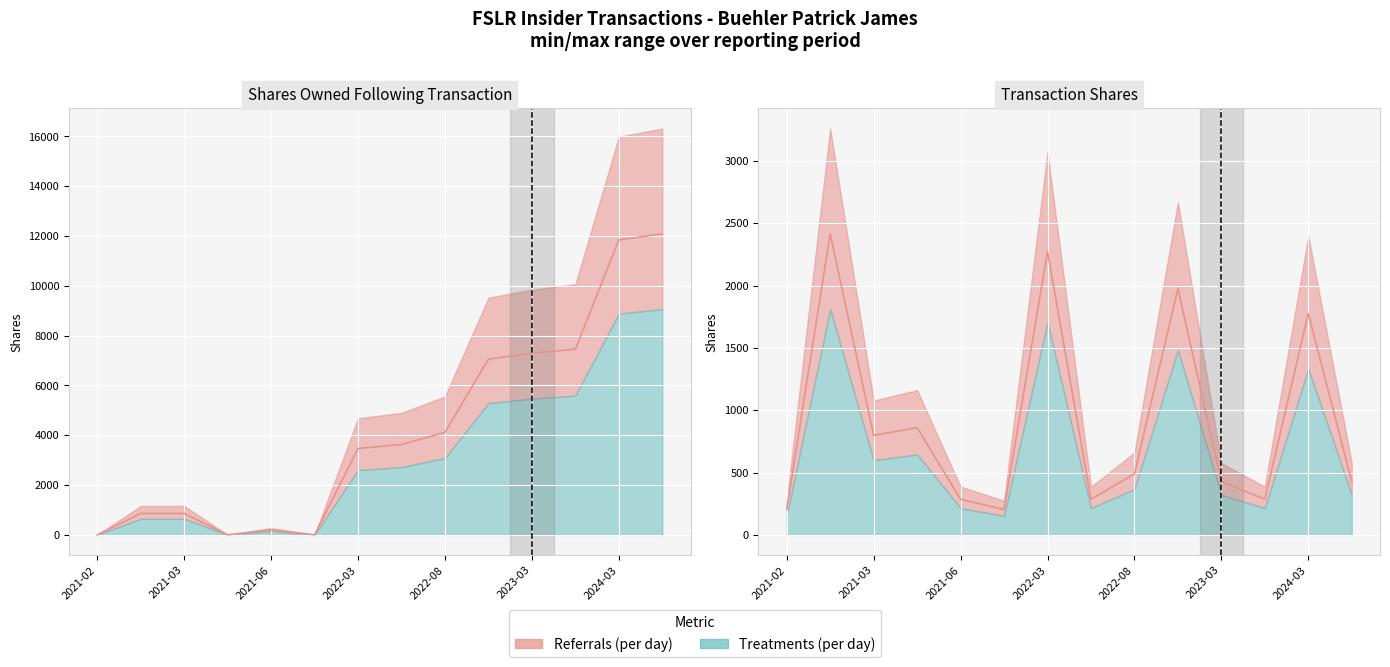

Rank the series at 2022-03 from lowest to highest value.

transactionShares, sharesOwnedFollowingTransaction